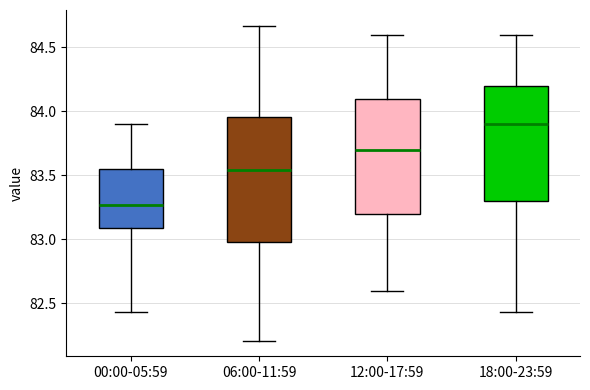

Which box has the highest median line?

18:00-23:59